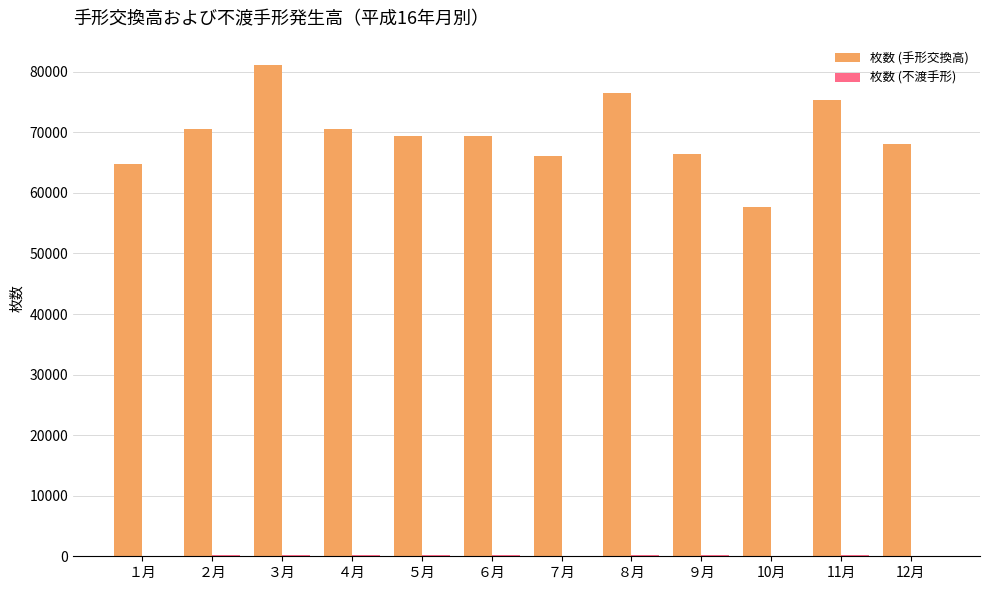

What is the maximum value for 枚数 (手形交換高)?

81090